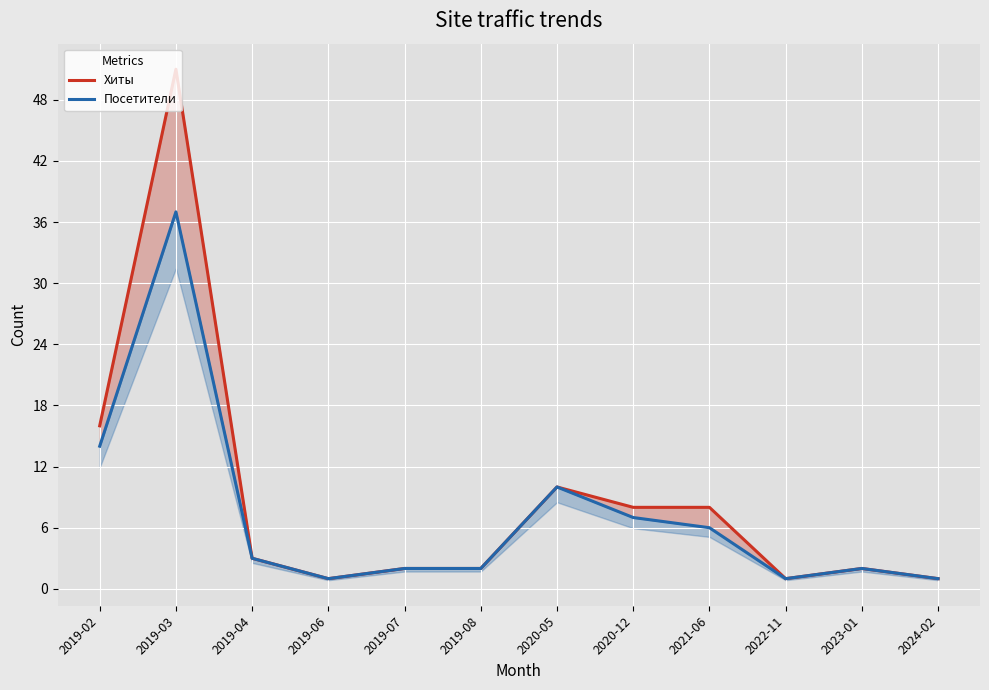

What is the sum of the Посетители values at 2021-06 and 2019-03?

43